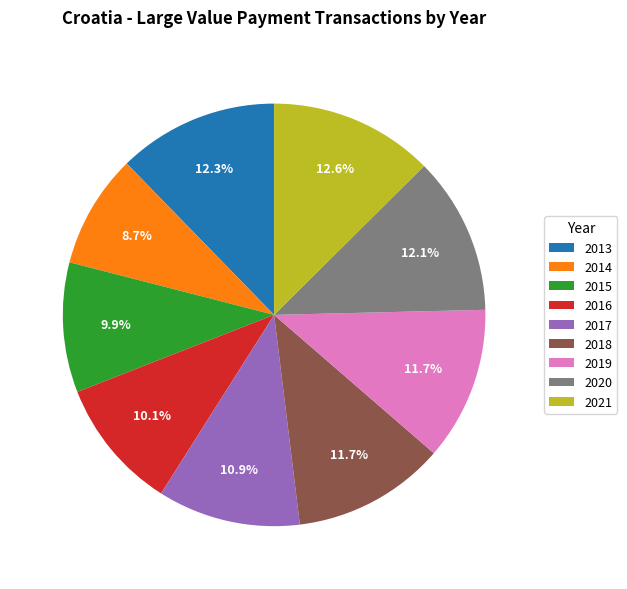

To the nearest percent, what percentage of the pie is 2016?

10%